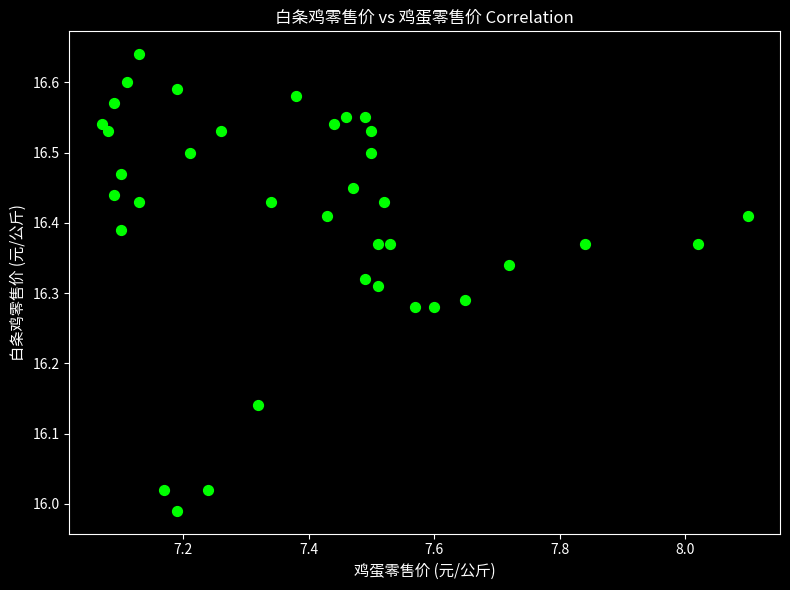

What is the range of X values (max minus min)?

1.0